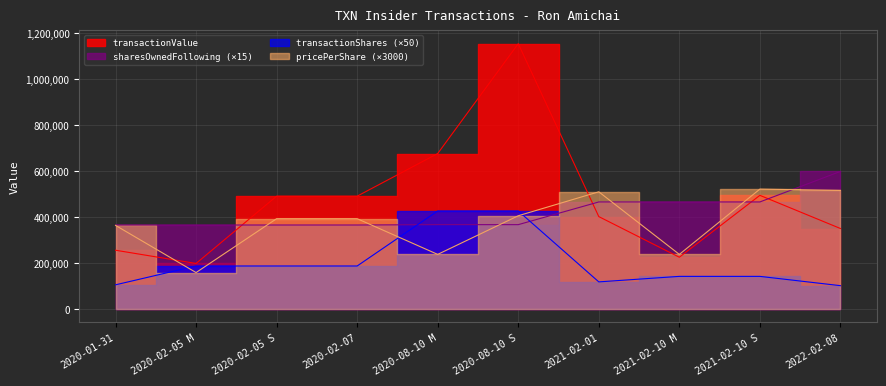

Is it true that transactionShares equals 187350.0 at 2020-02-07?

True